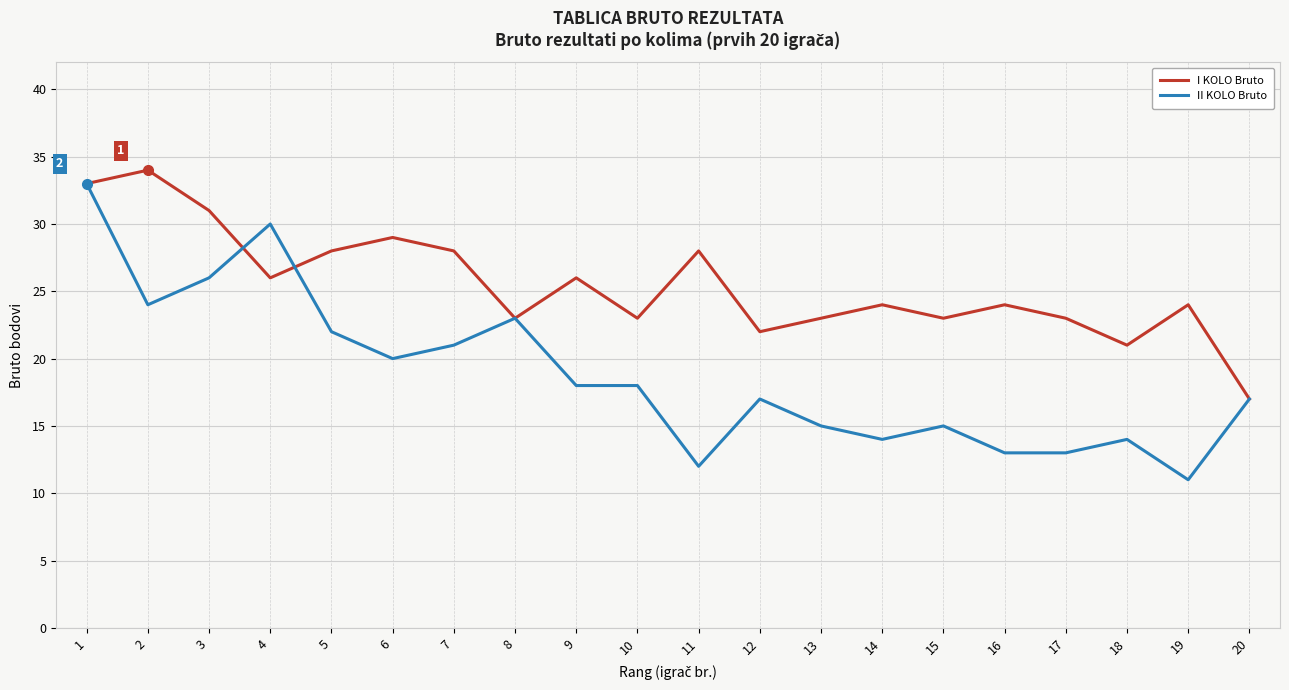

Where does the II KOLO Bruto series first go above 18?

1